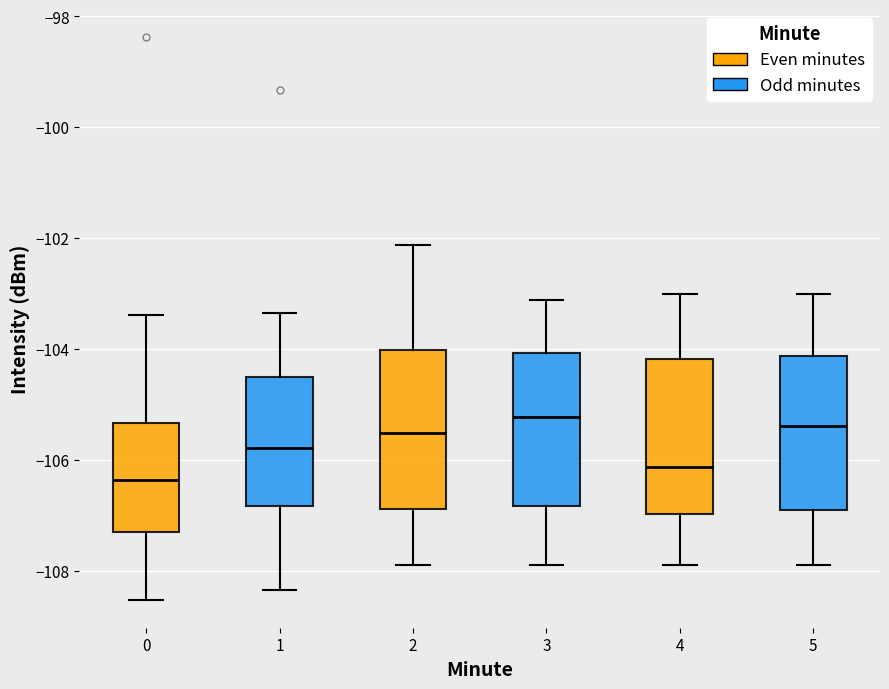

Where does the median line of the box at x = 3 sit on the y-axis? The values are not printed on the chart, so give them approximately, as read against the axis.

-105.2